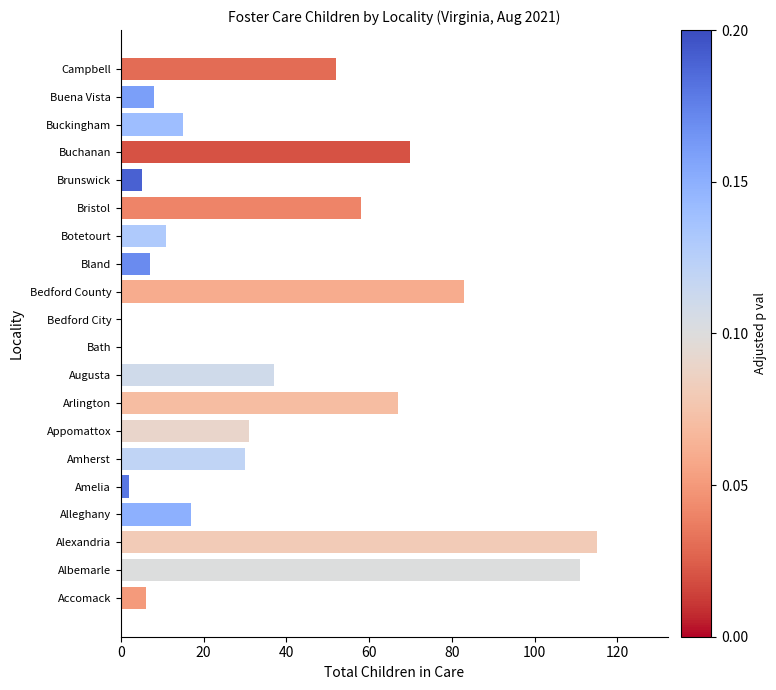

Is it true that the value at Amherst is 30?

True